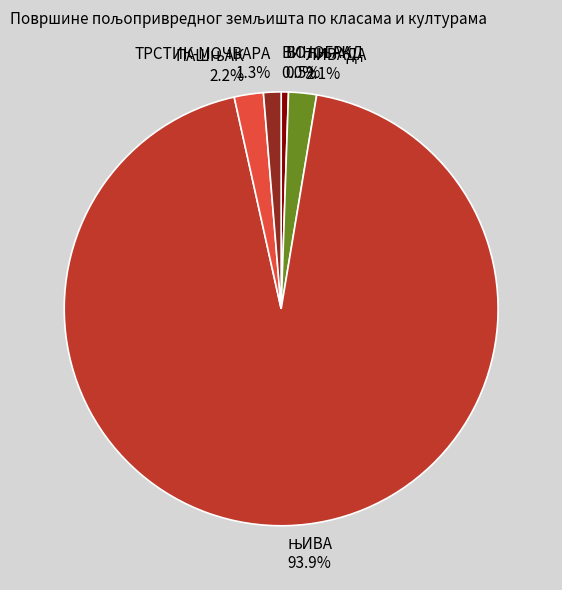

Is there any slice that represents more than half of the pie?

Yes